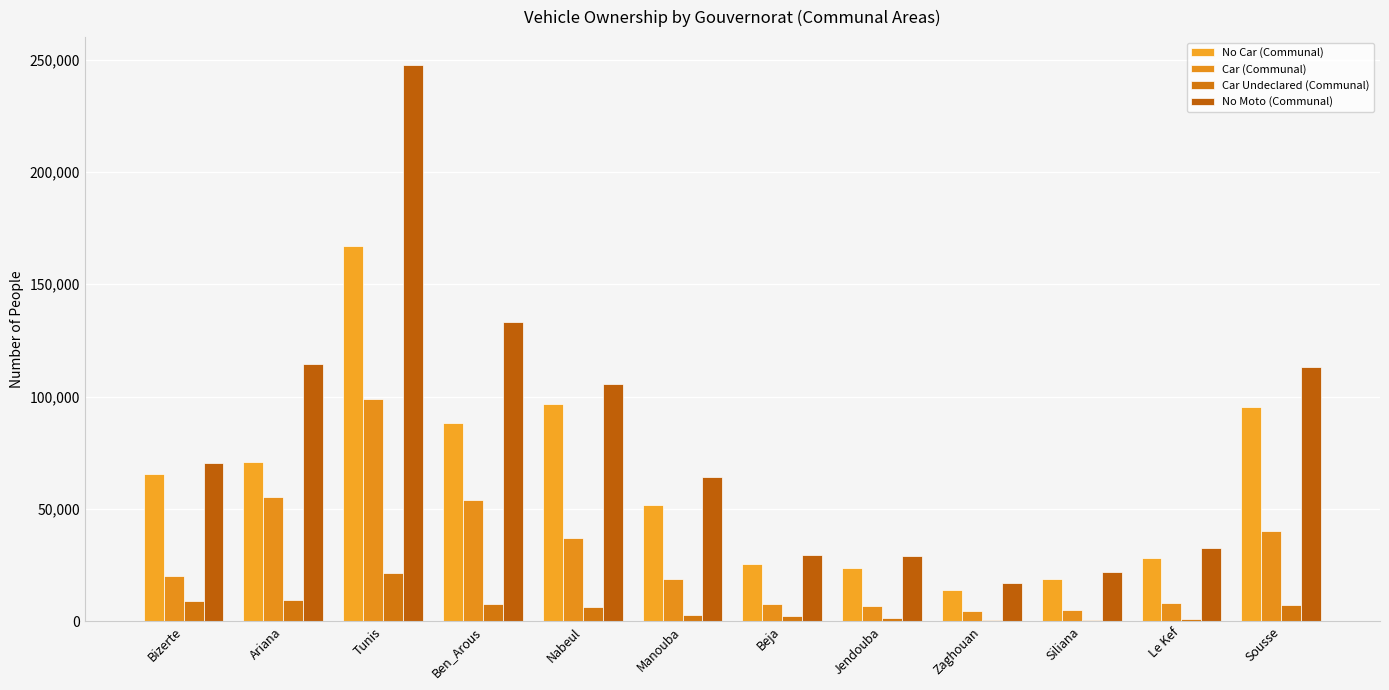

What are all the series names shown in the legend?

No Car (Communal), Car (Communal), Car Undeclared (Communal), No Moto (Communal)